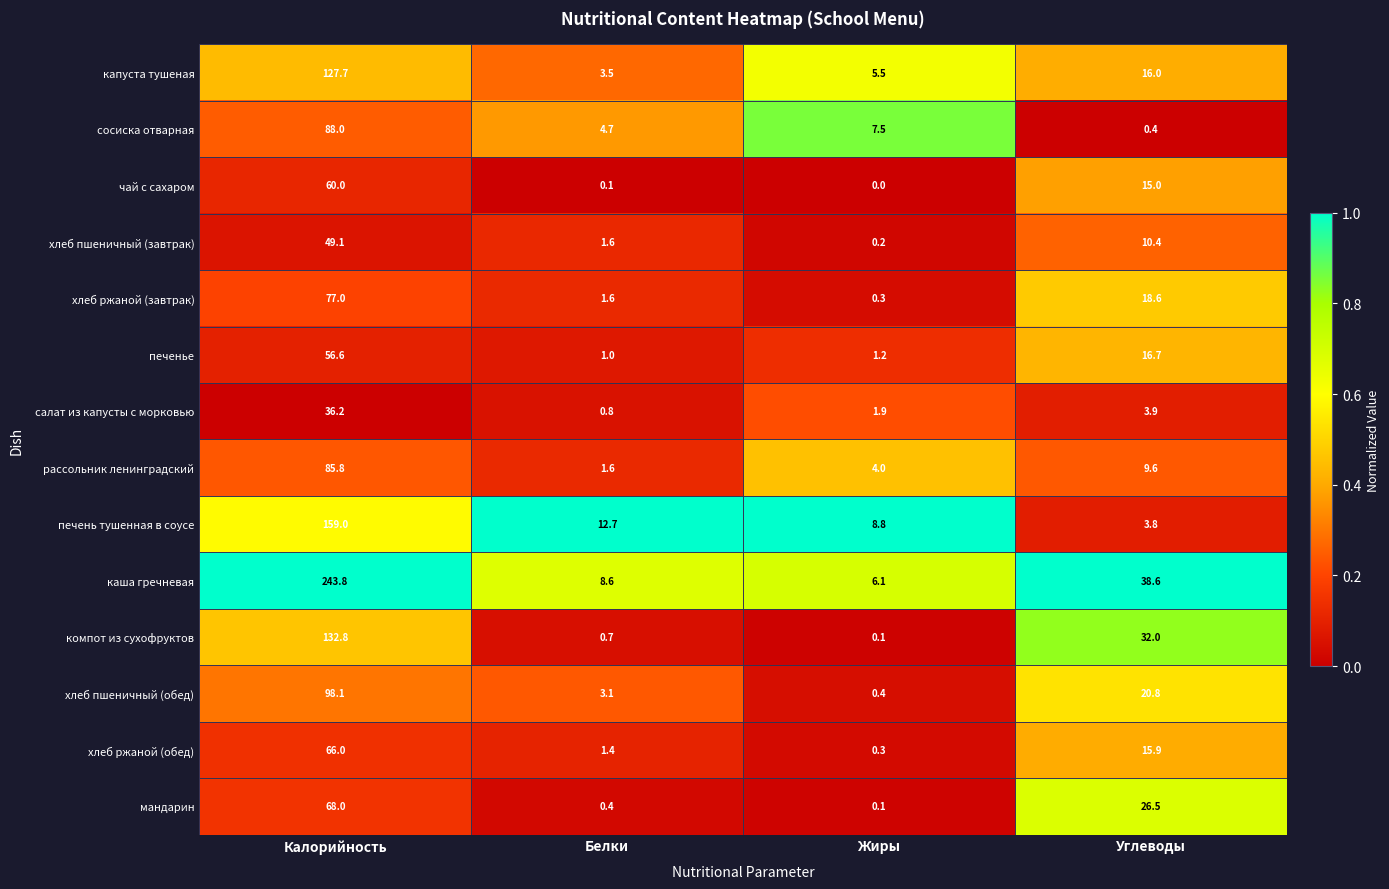

At which category is the sum across all series the highest?

Калорийность